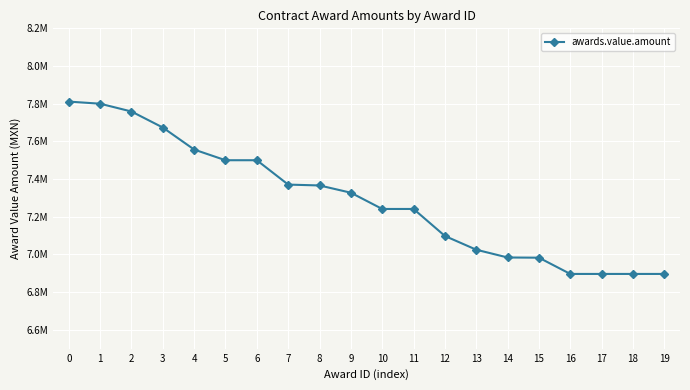

What is the difference between the values at 14 and 8?

382288.9